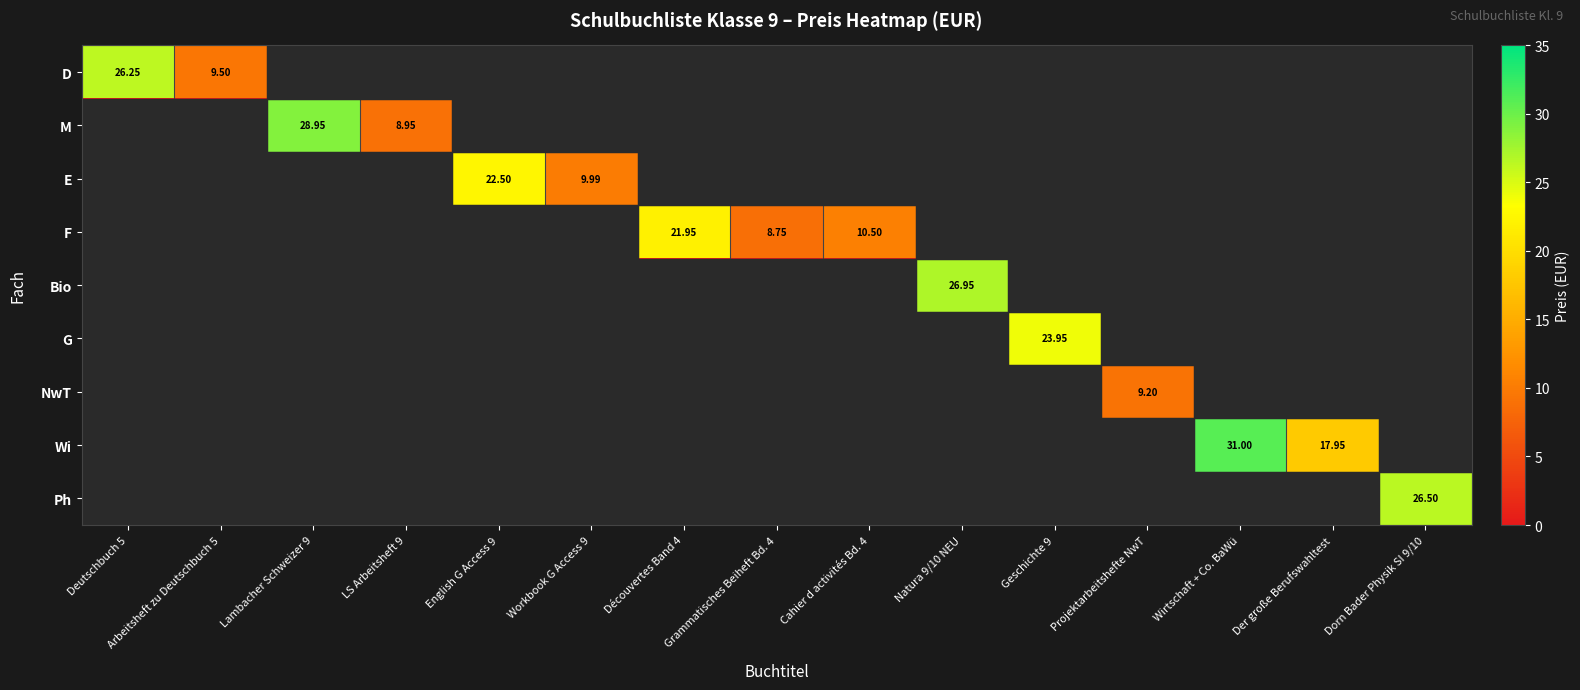

At how many categories does at least one series exceed 2?

15